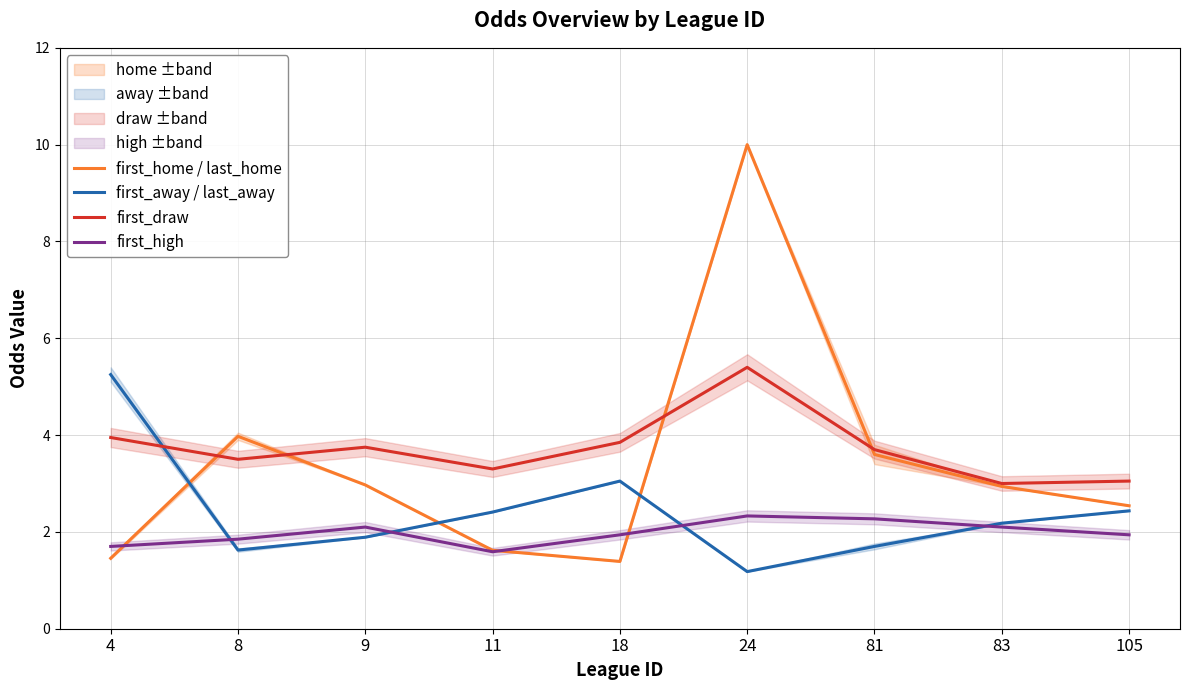

True or false: first_away / last_away has a value of 2.4 at 105.

True